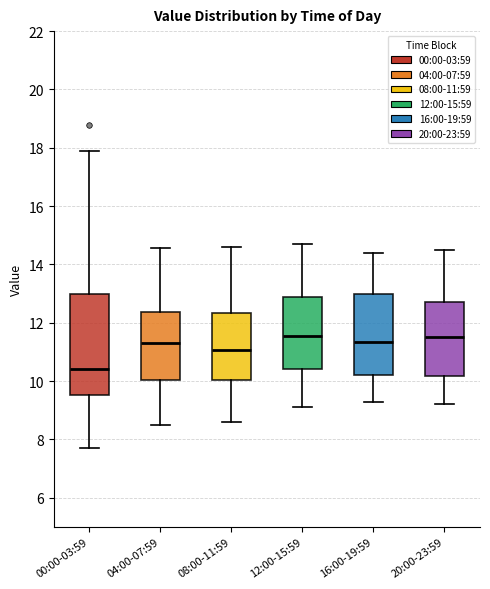

Where does the lower whisker of the box for 12:00-15:59 end on the y-axis? The values are not printed on the chart, so give them approximately, as read against the axis.

9.2